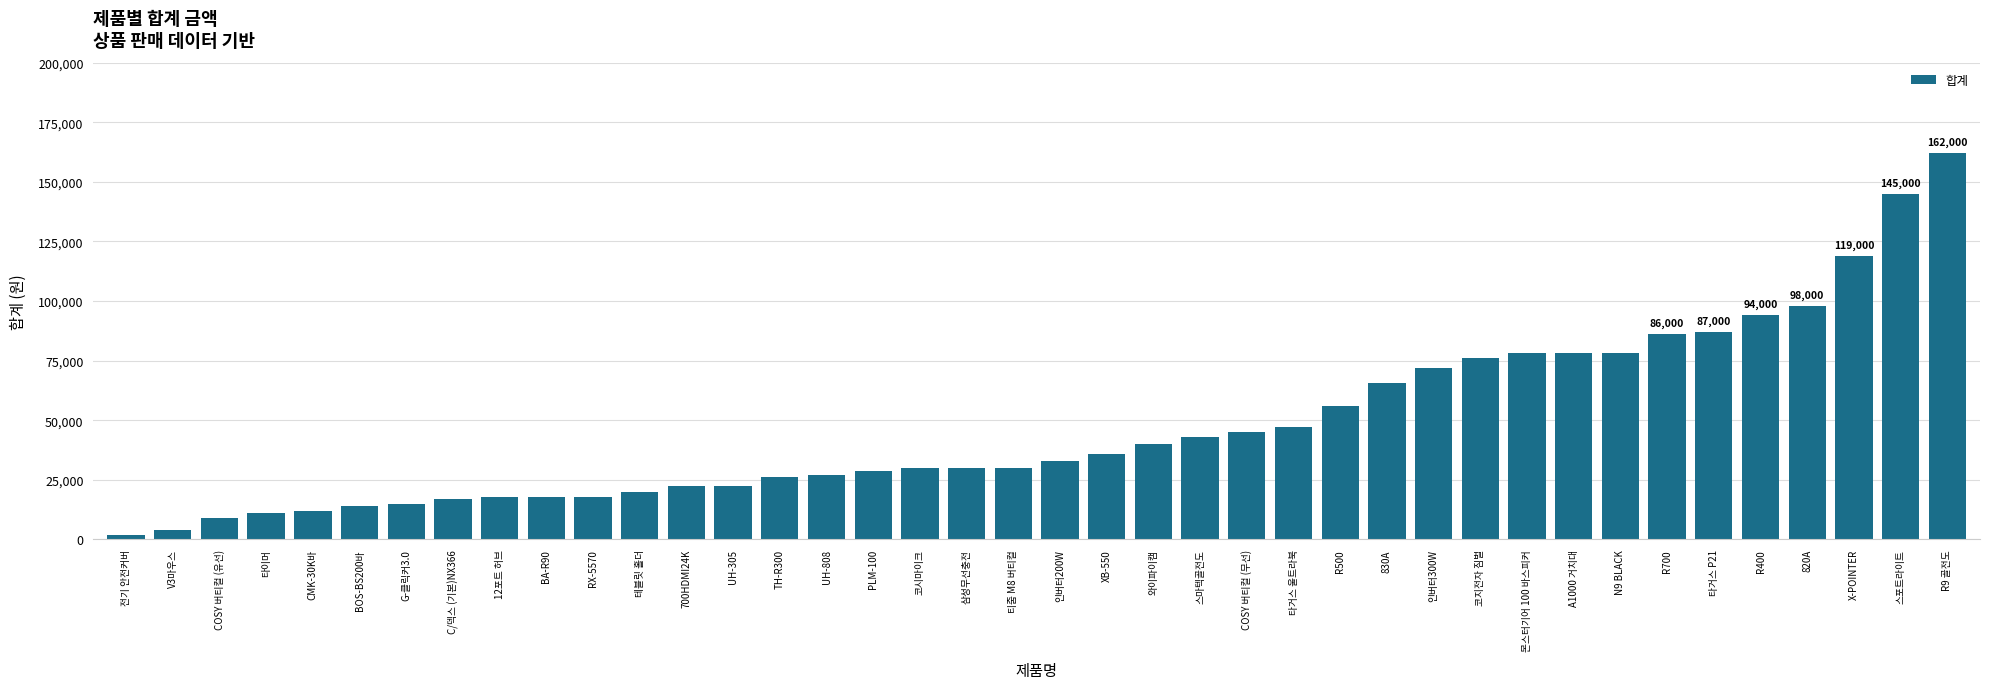

What is the value of the 32nd bar from the left?

78000